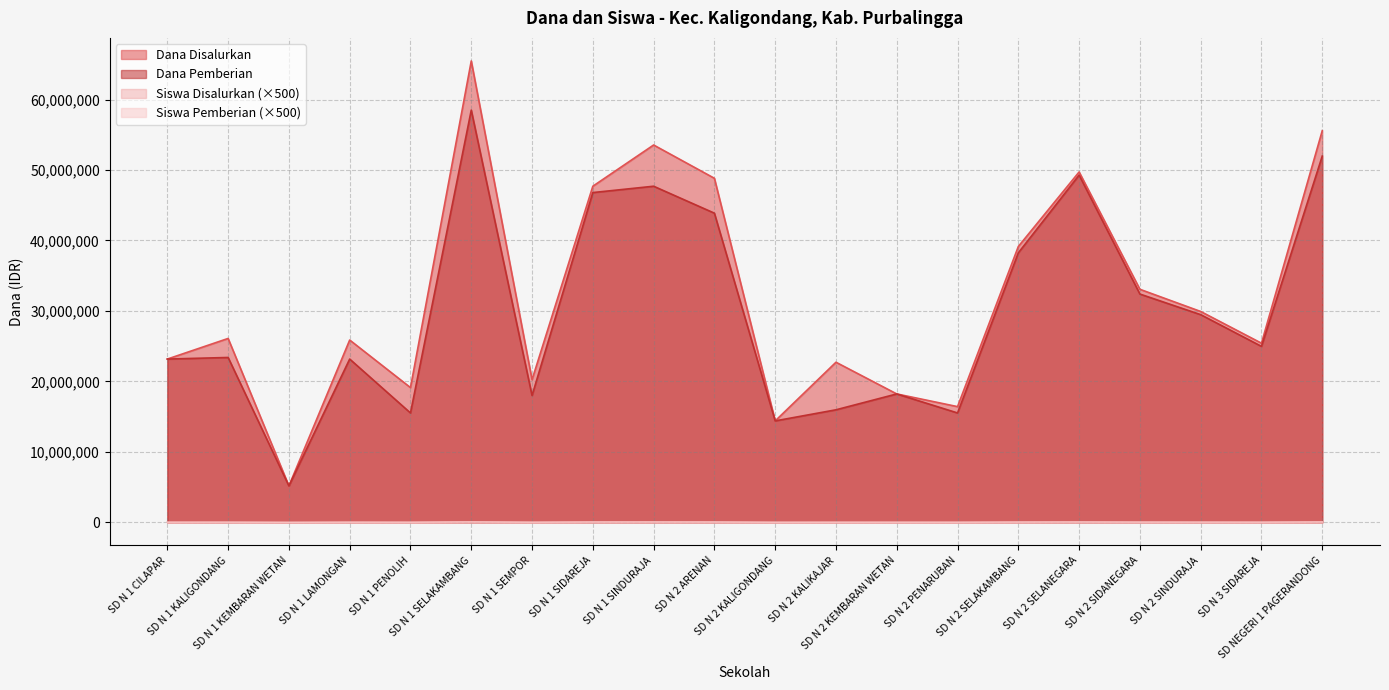

At which label is Siswa Disalurkan closest to 41500?

SD N 2 SIDANEGARA